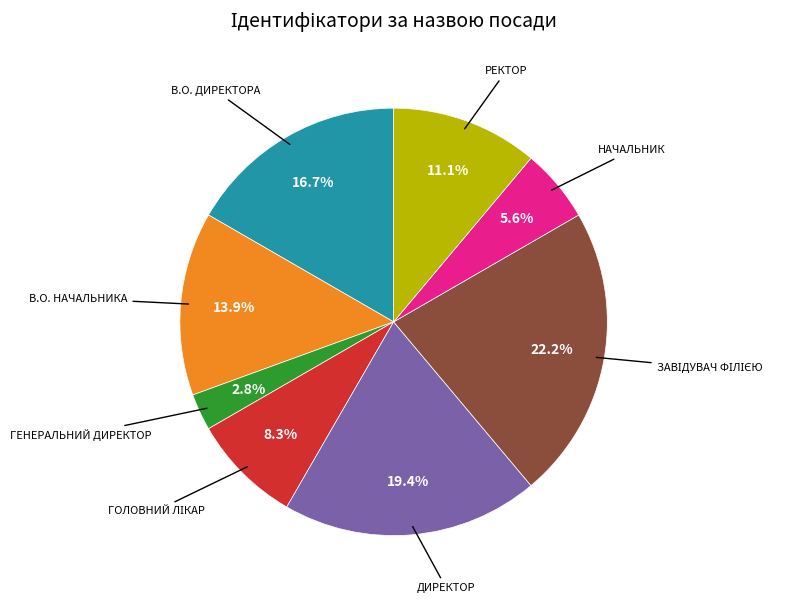

How many segments does this pie chart have?

8